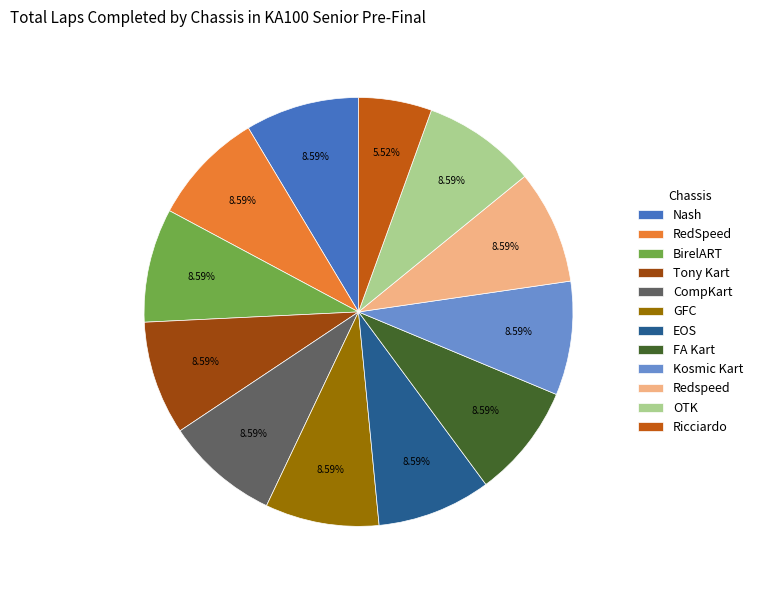

Do EOS and Tony Kart together represent more than half of the pie?

No